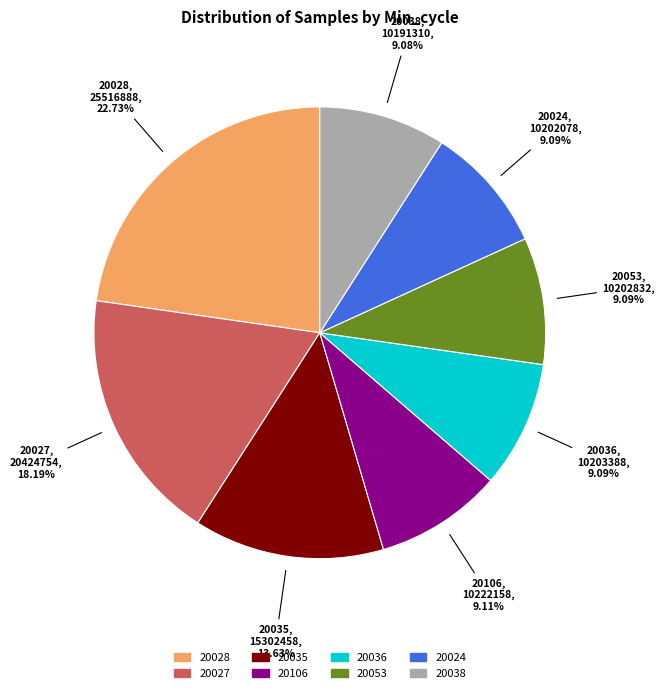

Is there any slice that represents more than half of the pie?

No